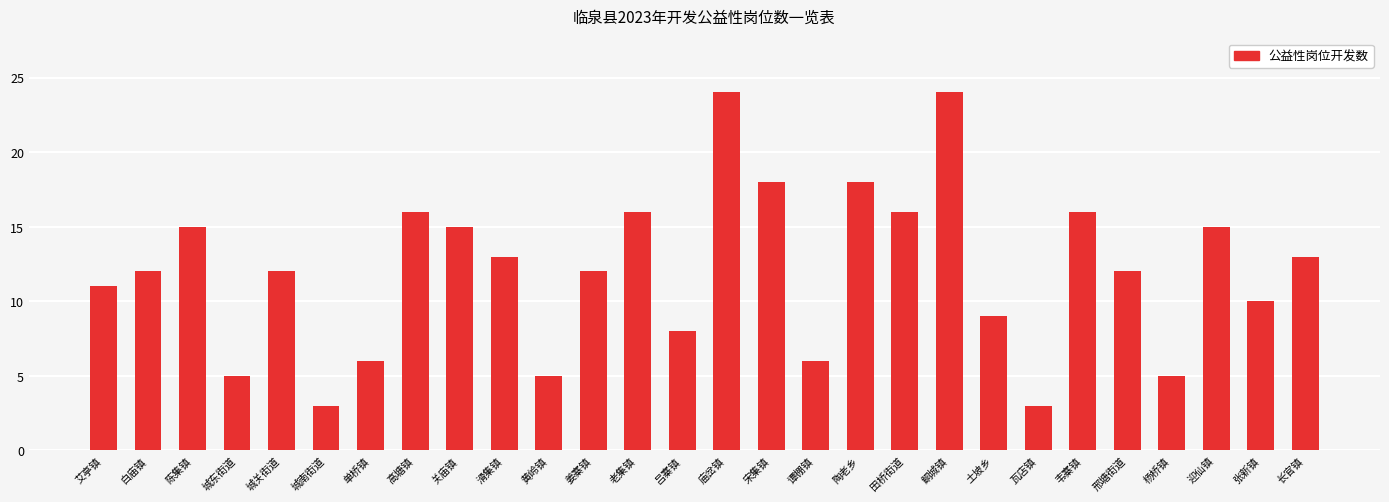

What is the change in value from 邢塘街道 to 长官镇?

+1